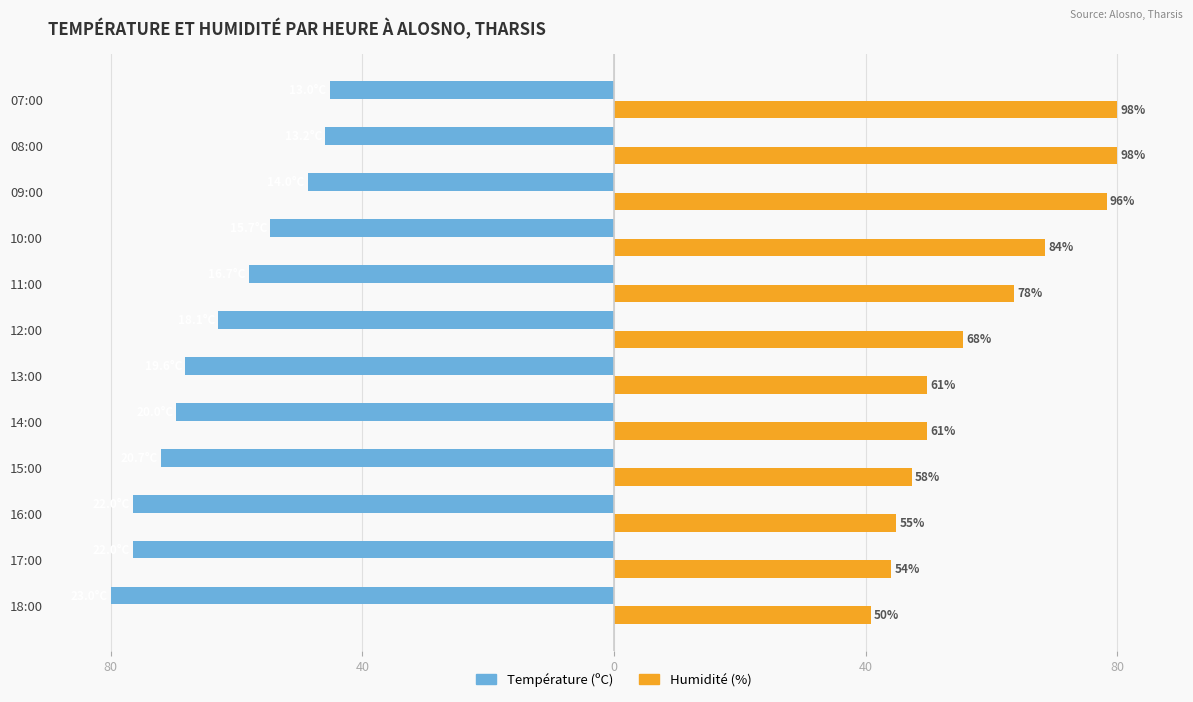

What are all the series names shown in the legend?

Température (ºC), Humidité (%)